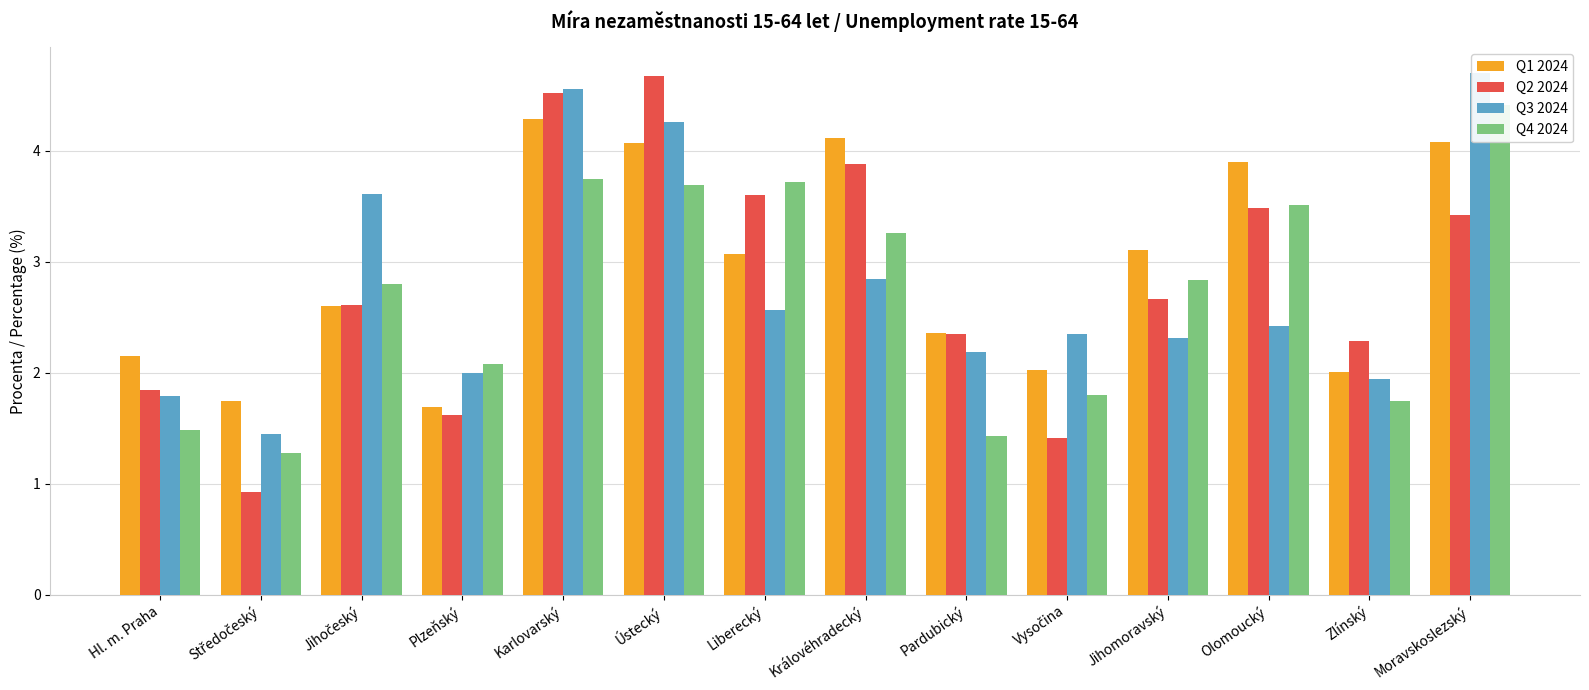

Where is Q4 2024 nearest to the value 2?

Plzeňský